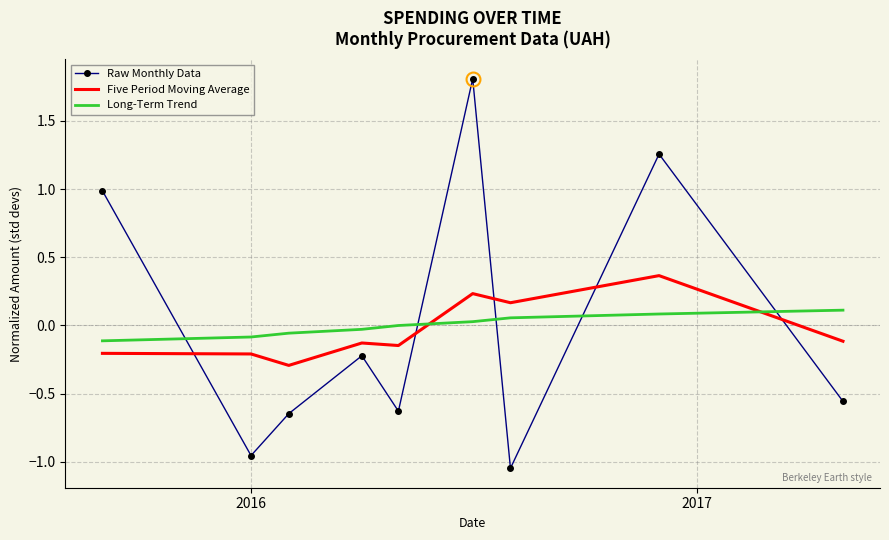

Which series ends up on top after the final intersection of Raw Monthly Data and Five Period Moving Average?

Five Period Moving Average